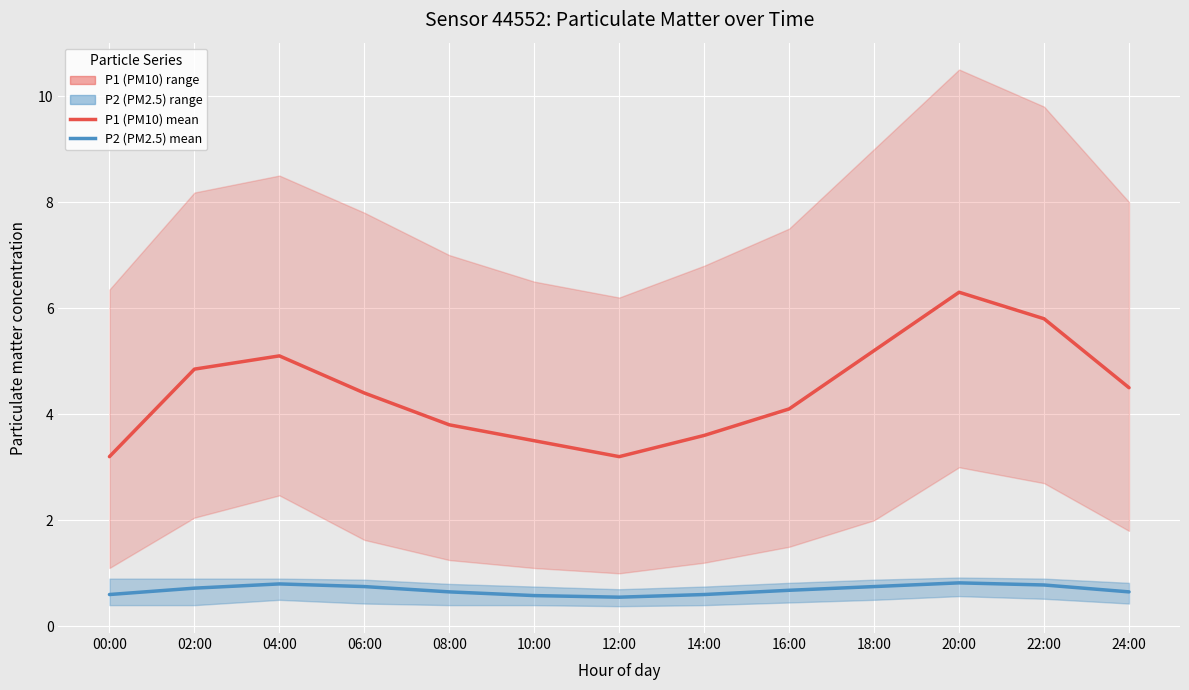

Which has a higher value, 10:00 or 20:00?

20:00